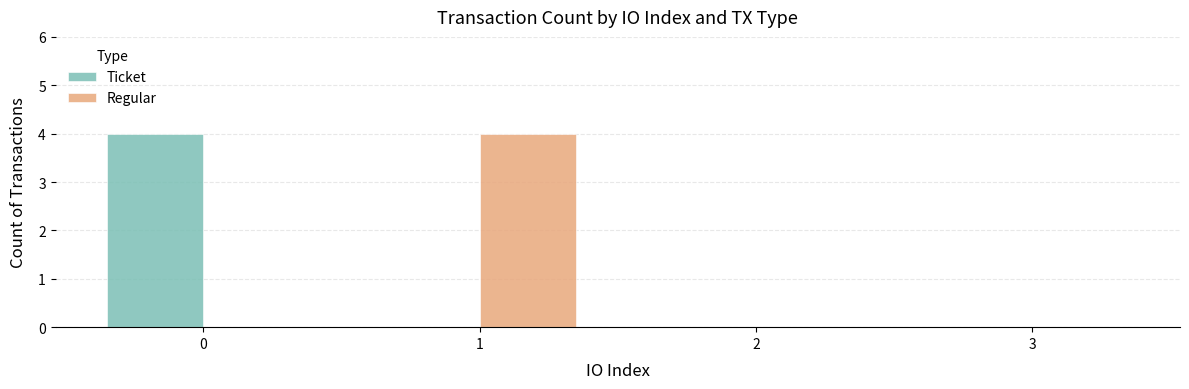

Reading left to right, transcribe all the data shown in this chart.

Ticket: 0=4	1=0	2=0	3=0
Regular: 0=0	1=4	2=0	3=0